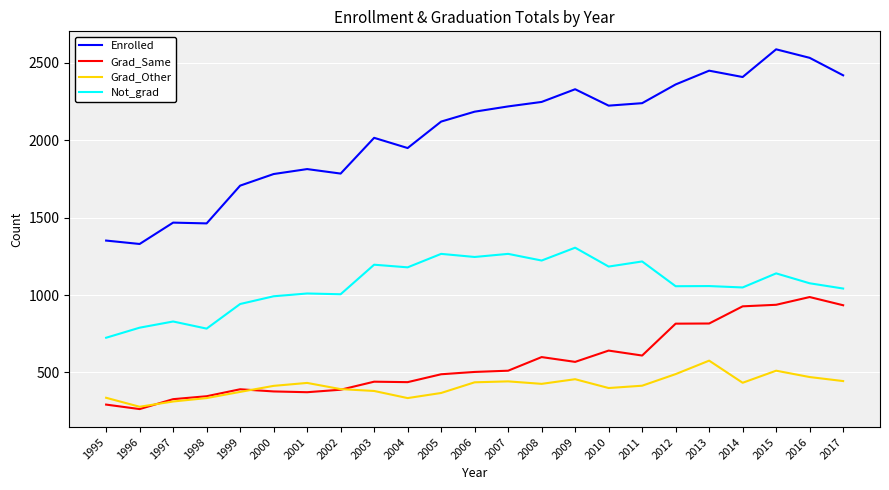

True or false: Grad_Same has more than 1 points higher than both neighbors.

True